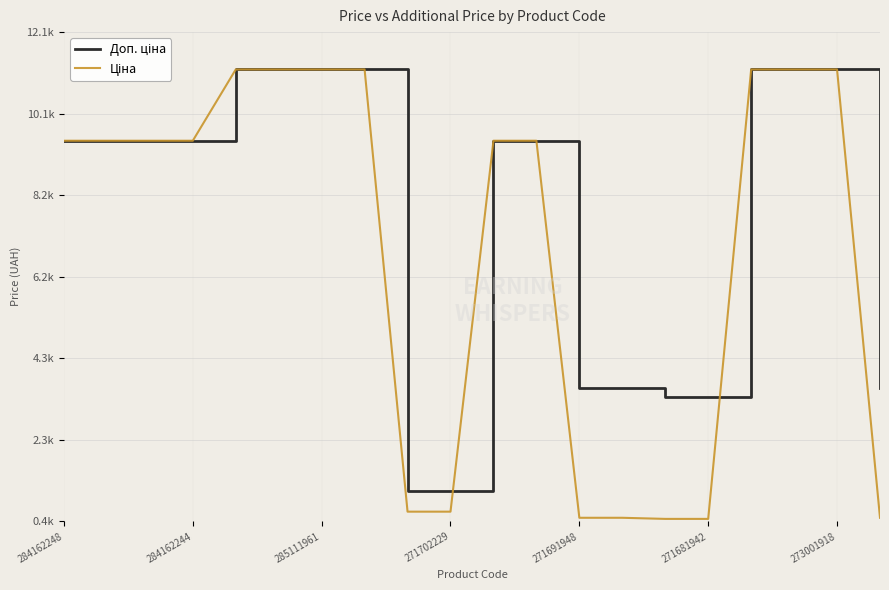

Rank the series by their maximum value, from lowest to highest.

Доп. ціна, Ціна